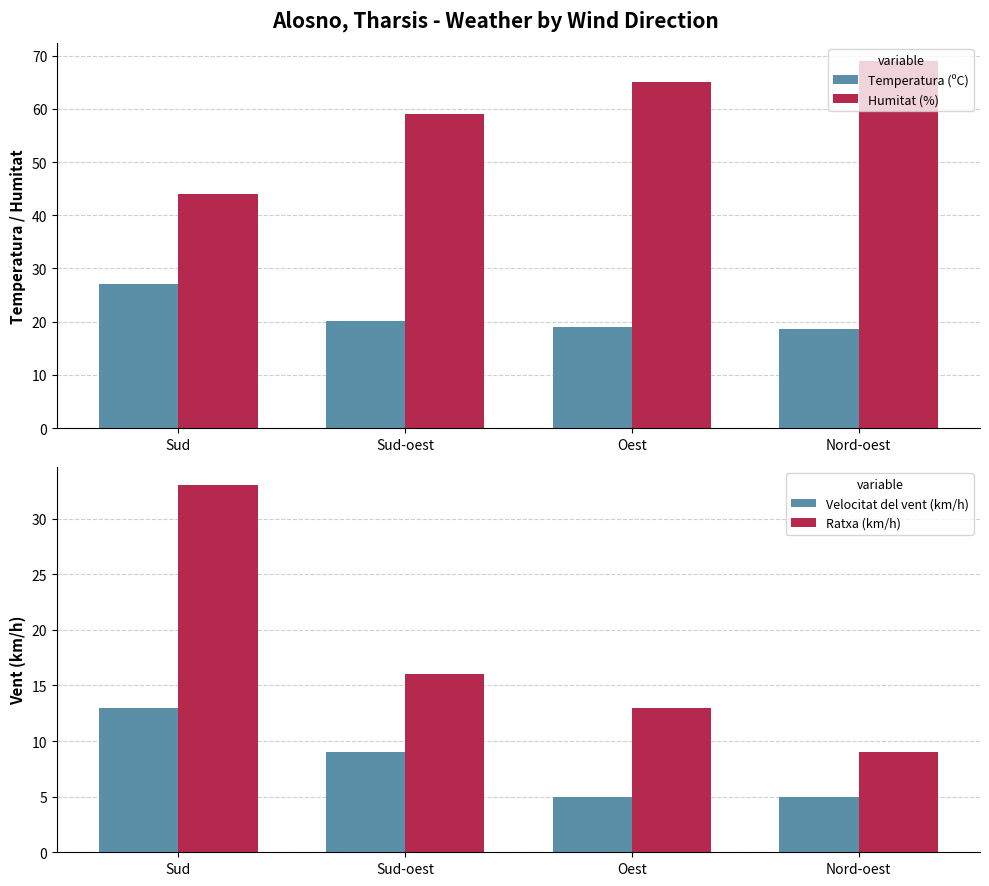

List the labels in order of Temperatura (ºC) value, smallest first.

Nord-oest, Oest, Sud-oest, Sud